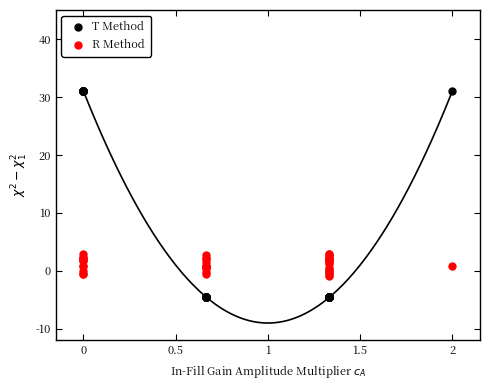

Which series contains the highest Y value?

T Method